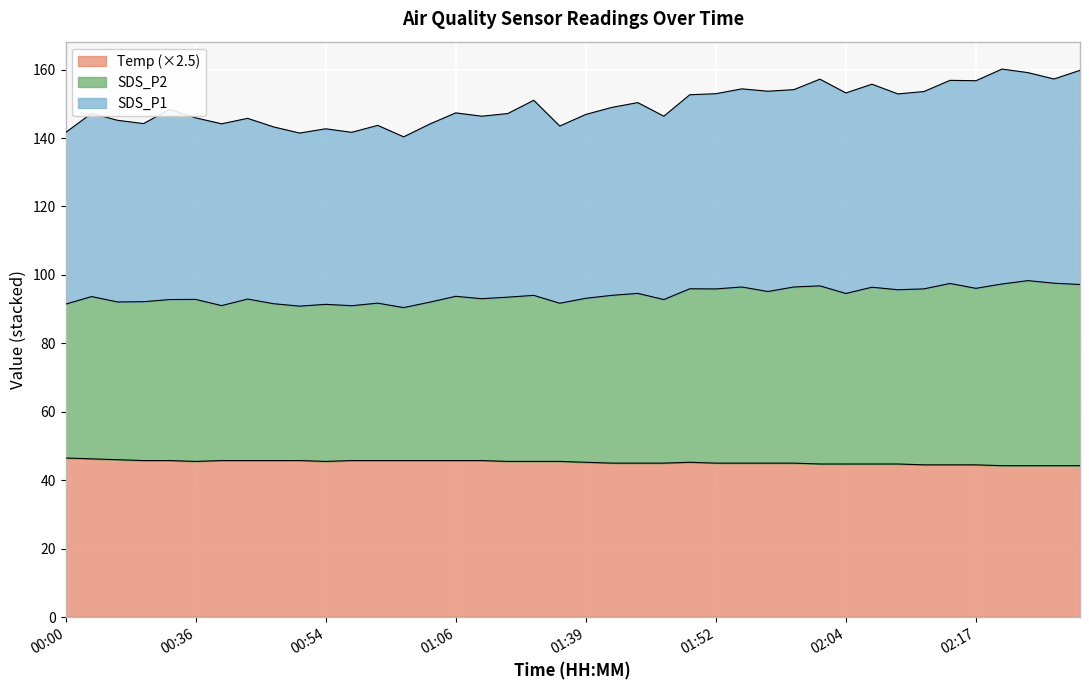

Reading left to right, what are all the values shown in this chart?

SDS_P1: 141.6	147.2	145.2	144.2	148.4	145.9	144.2	145.8	143.2	141.4	142.7	141.7	143.7	140.3	144.1	147.3	146.4	147.2	151.0	143.5	146.9	148.9	150.3	146.4	152.7	152.9	154.4	153.7	154.1	157.2	153.2	155.7	152.9	153.6	156.8	156.8	160.1	159.1	157.2	159.8
SDS_P2: 91.5	93.7	92.1	92.2	92.8	92.8	91.0	93.0	91.6	90.9	91.4	91.0	91.8	90.5	92.0	93.8	93.0	93.5	94.0	91.7	93.2	94.0	94.6	92.8	96.0	95.9	96.5	95.2	96.5	96.8	94.6	96.4	95.7	95.9	97.5	96.1	97.3	98.3	97.6	97.2
Temp: 46.5	46.2	46.0	45.8	45.8	45.5	45.8	45.8	45.8	45.8	45.5	45.8	45.8	45.8	45.8	45.8	45.8	45.5	45.5	45.5	45.2	45.0	45.0	45.0	45.2	45.0	45.0	45.0	45.0	44.8	44.8	44.8	44.8	44.5	44.5	44.5	44.2	44.2	44.2	44.2